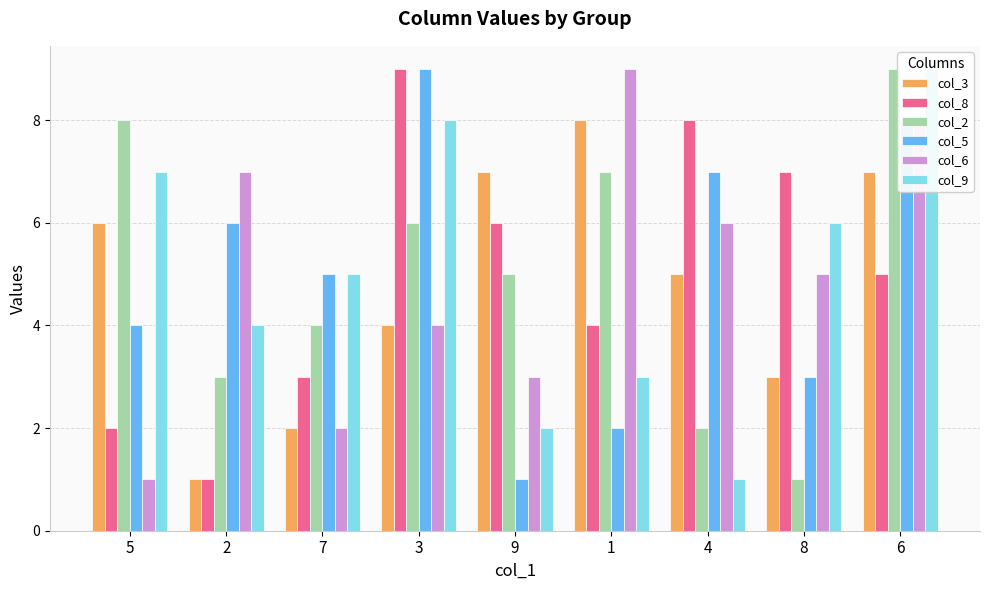

Reading left to right, extract all data points from this chart.

col_3: 5=6	2=1	7=2	3=4	9=7	1=8	4=5	8=3	6=7
col_8: 5=2	2=1	7=3	3=9	9=6	1=4	4=8	8=7	6=5
col_2: 5=8	2=3	7=4	3=6	9=5	1=7	4=2	8=1	6=9
col_5: 5=4	2=6	7=5	3=9	9=1	1=2	4=7	8=3	6=8
col_6: 5=1	2=7	7=2	3=4	9=3	1=9	4=6	8=5	6=8
col_9: 5=7	2=4	7=5	3=8	9=2	1=3	4=1	8=6	6=9